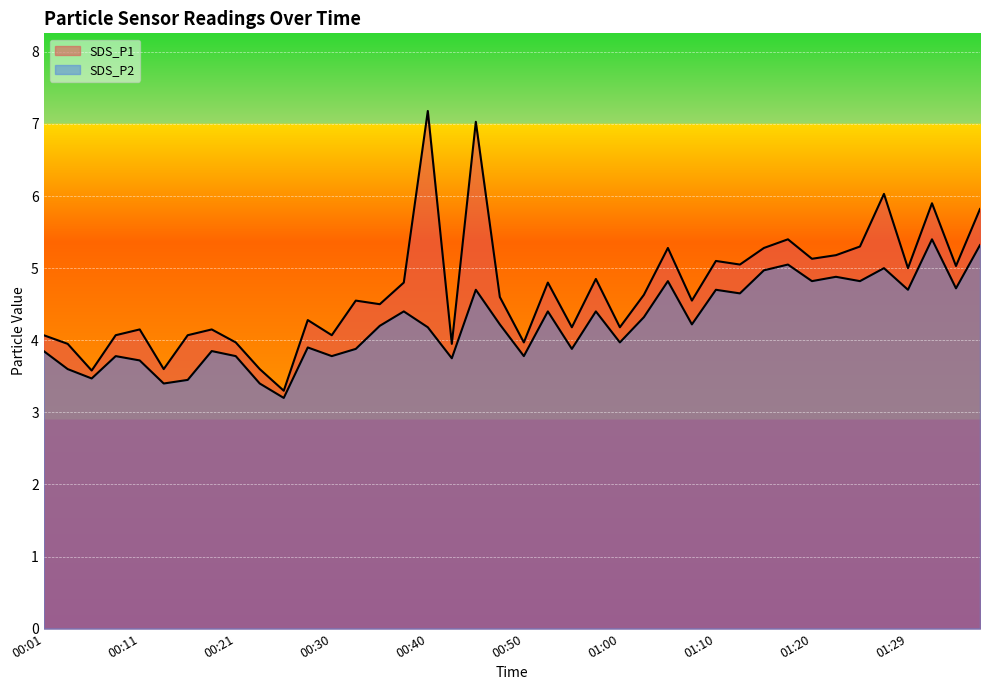

Rank the series by their average value, from lowest to highest.

SDS_P2, SDS_P1